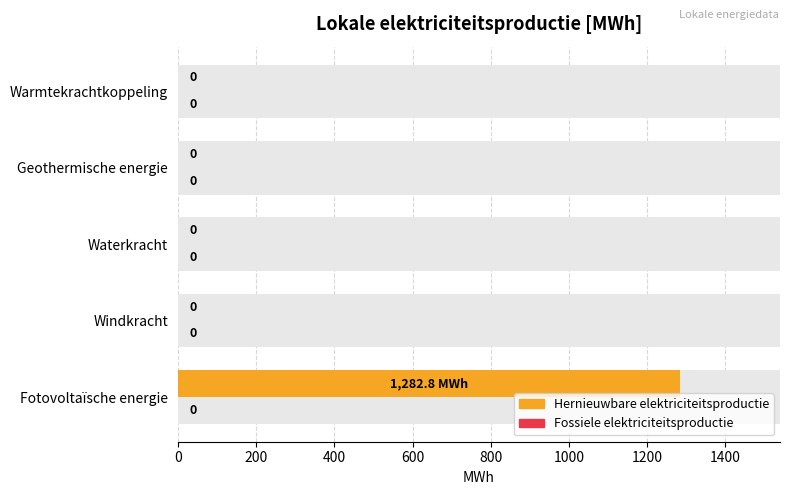

Are the bars horizontal?

Yes